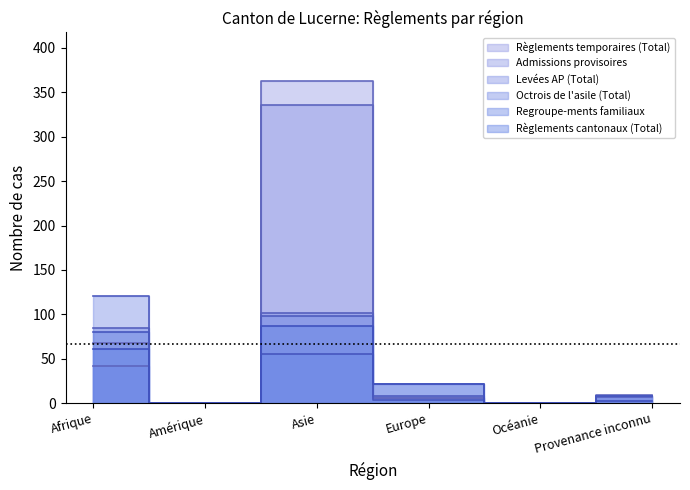

What is the difference between the highest and lowest values at Provenance inconnu?

7